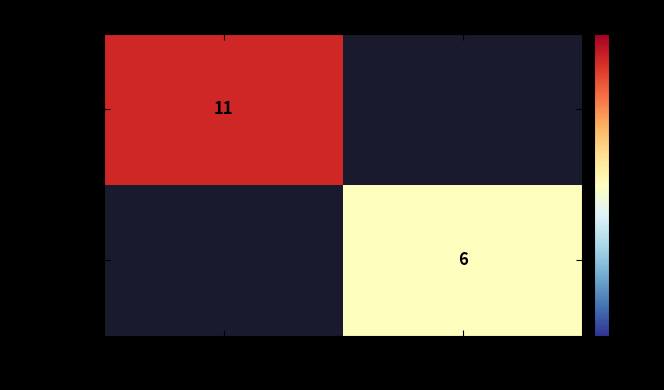

Is it true that dc7c8af0… equals 11 at -1?

True